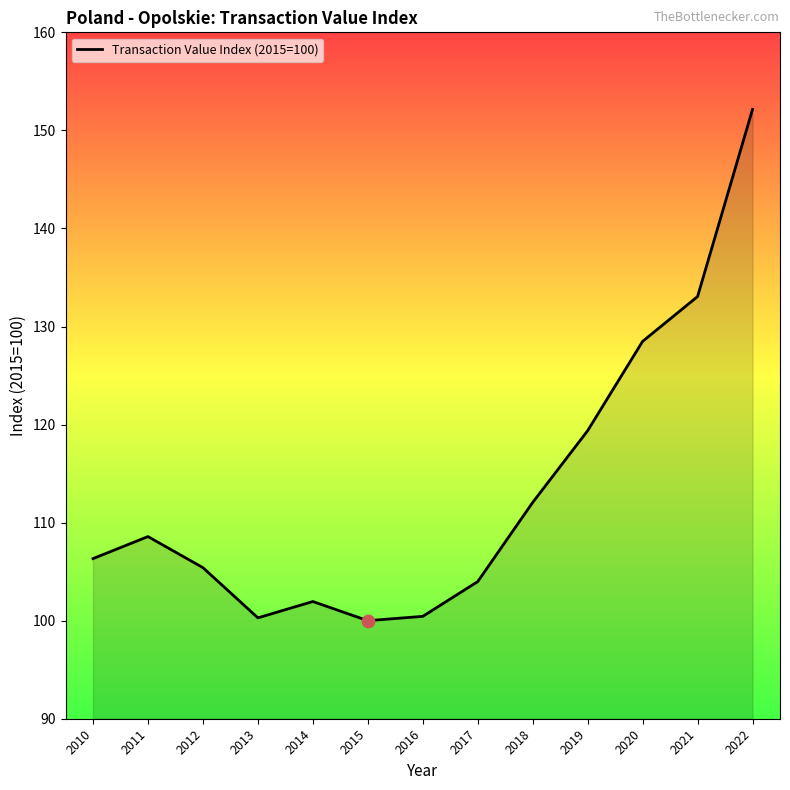

What is the change in value from 2011 to 2014?

-6.6